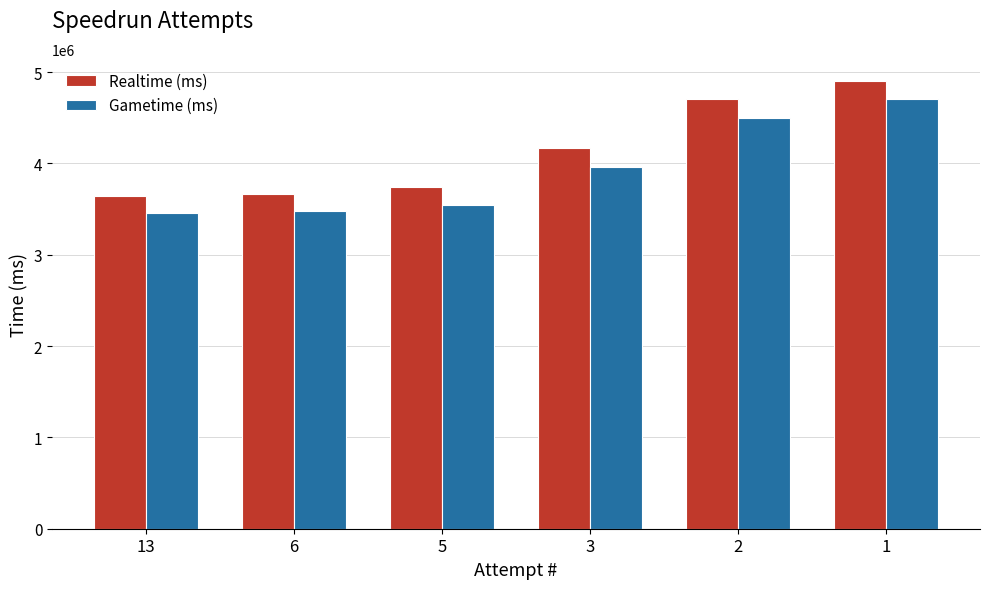

What is the maximum value for Realtime (ms)?

4899546